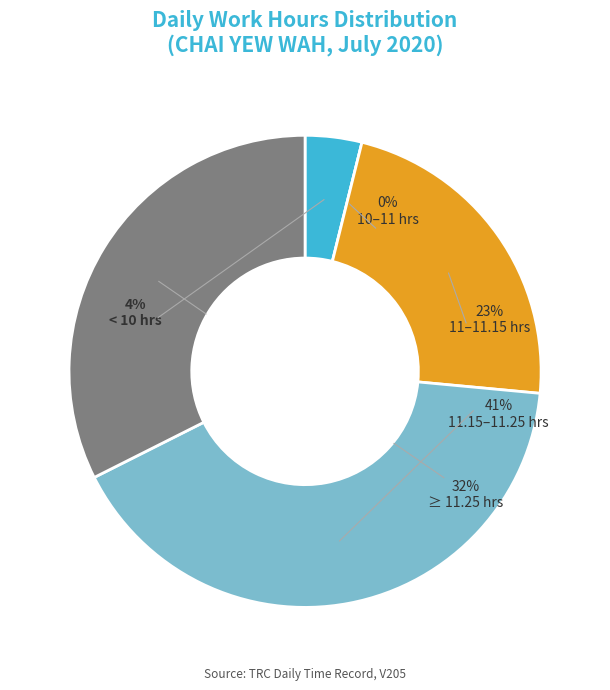

Does 2-Thu account for over 50% of the chart?

No